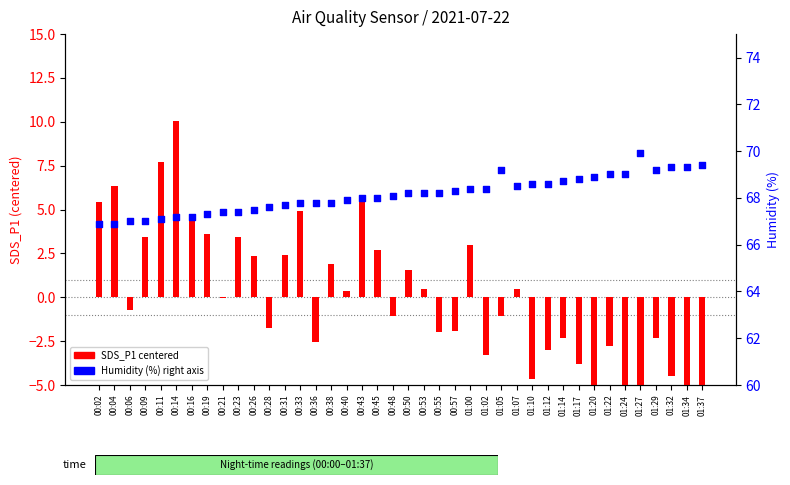

Which series reaches the minimum Y coordinate?

SDS_P1 (centered)